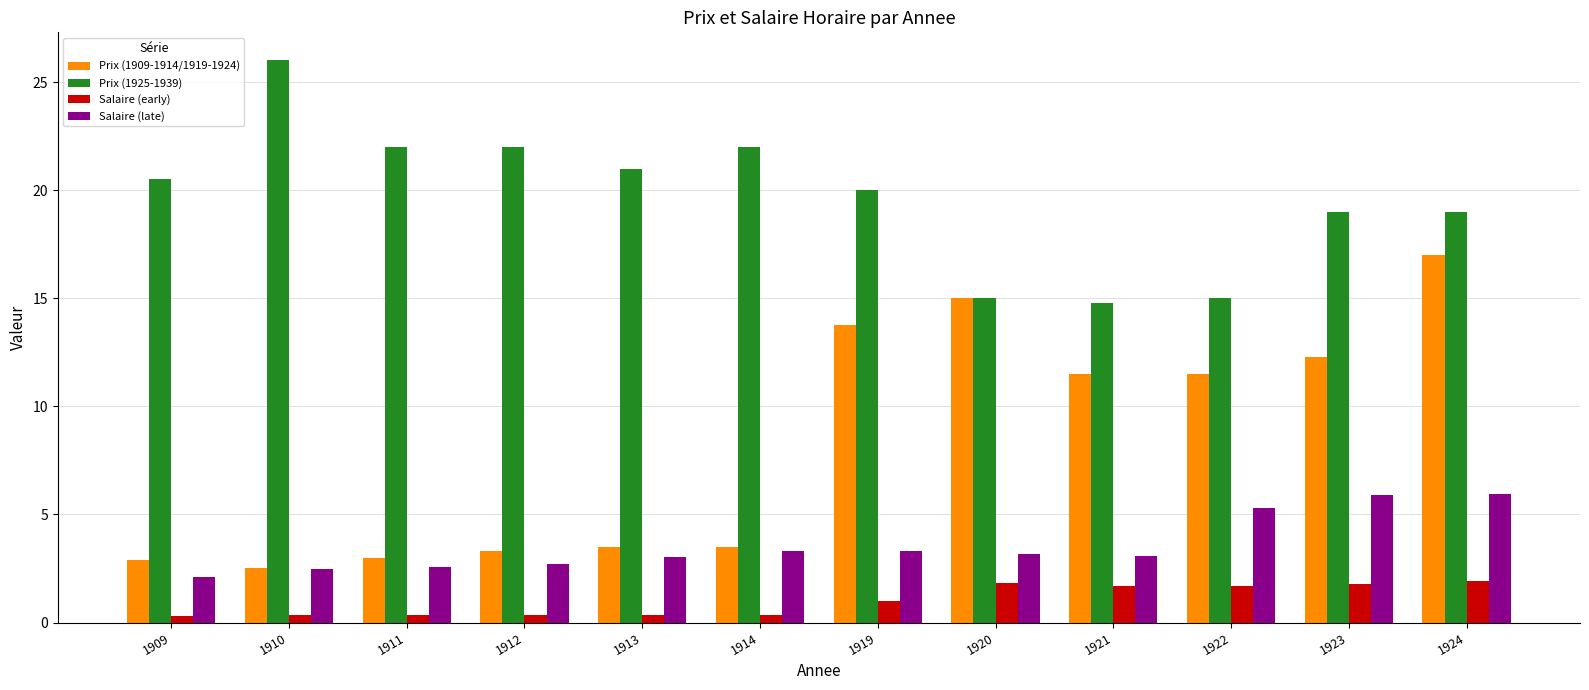

At which category is the sum across all series the highest?

1924